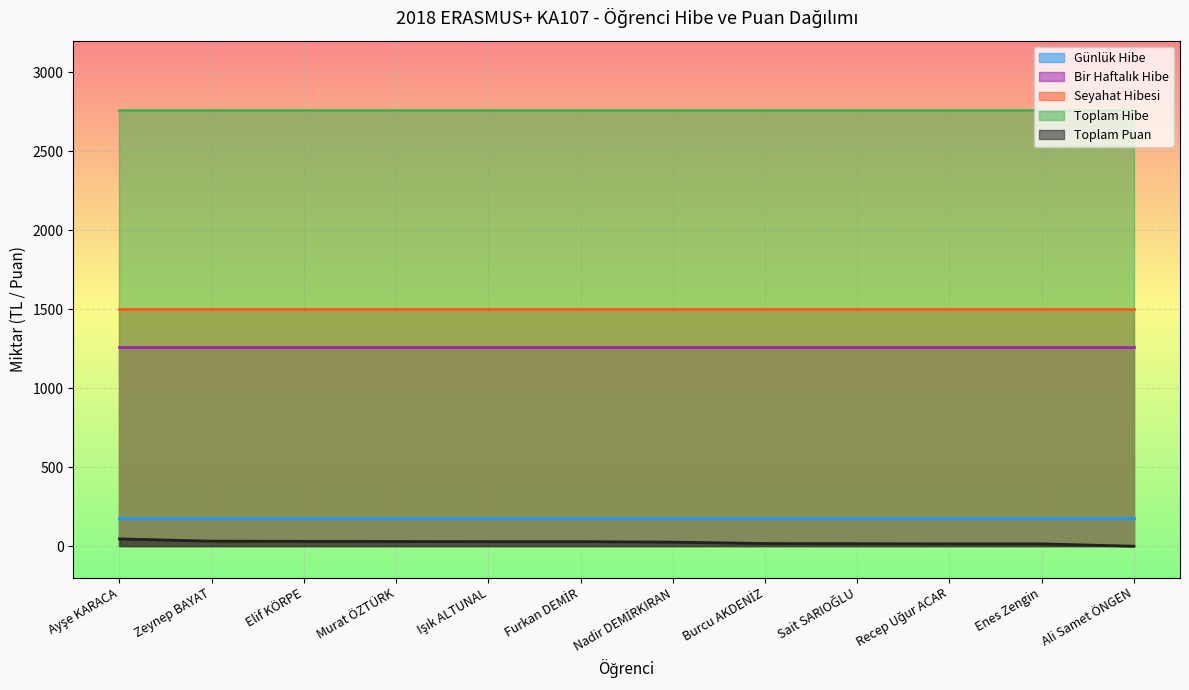

What is the minimum value shown in the chart?

-1.0